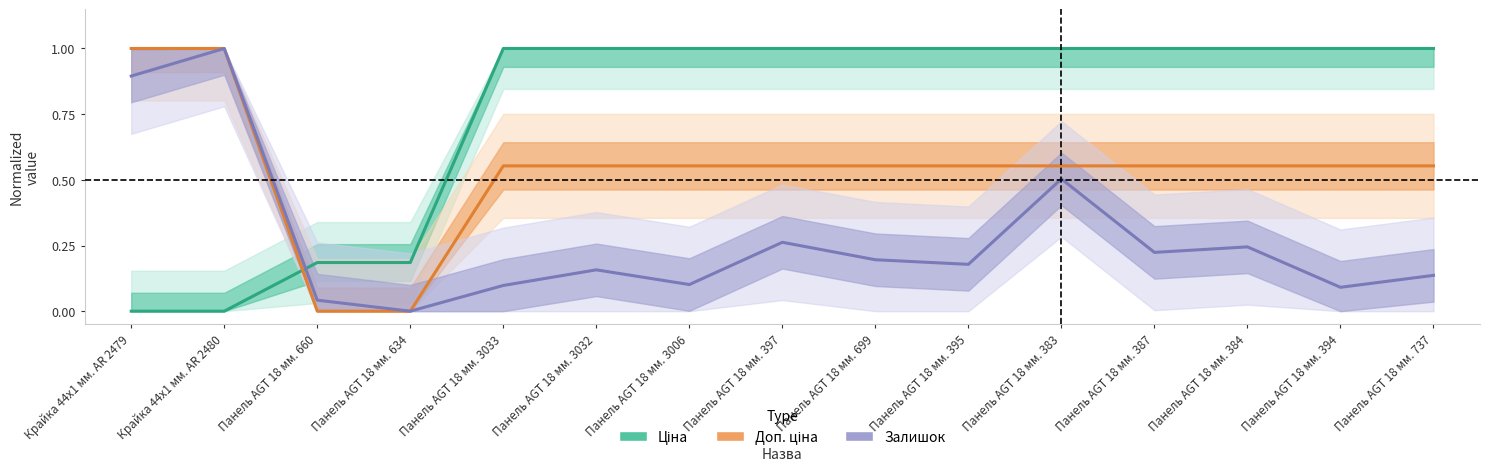

What is the label of the 14th point from the left?

Панель AGT 18 мм. 394